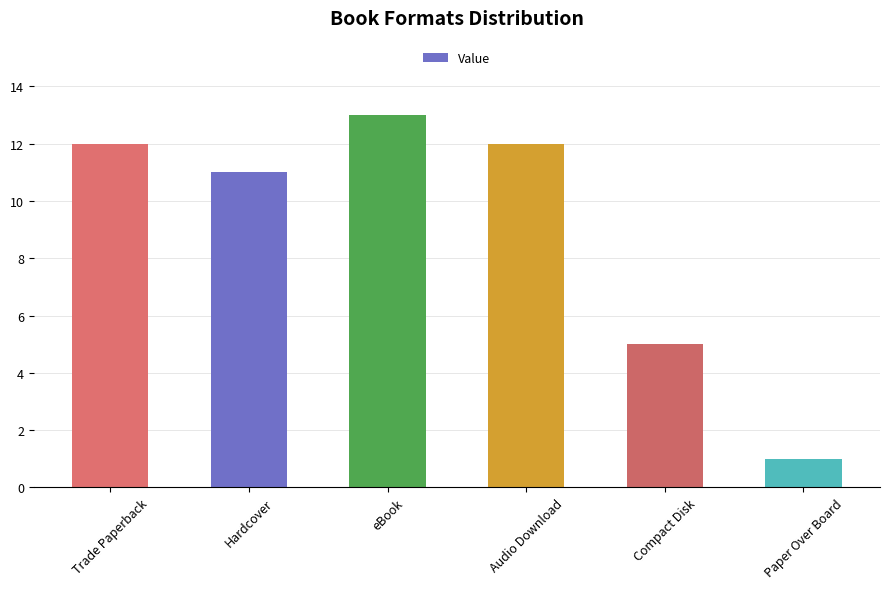

What is the maximum value shown in the chart?

13